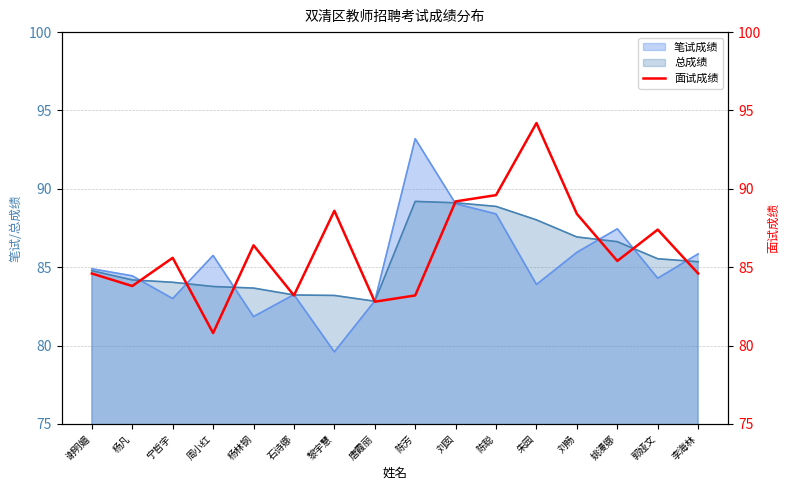

Where is the first local maximum?

宁哲宇